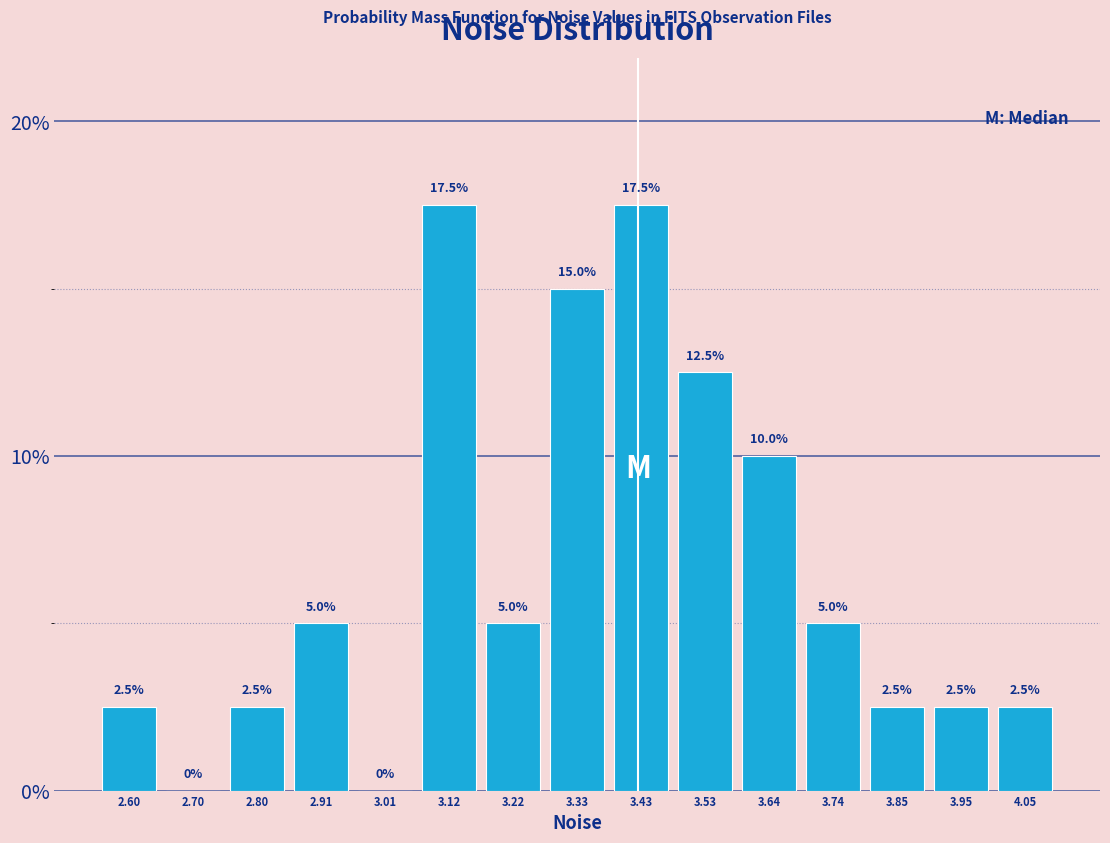

How tall is the bar that spans 2.54 to 2.64 on the x-axis? The bar edges are not printed on the chart, so give them approximately, as read against the axis.

2.5